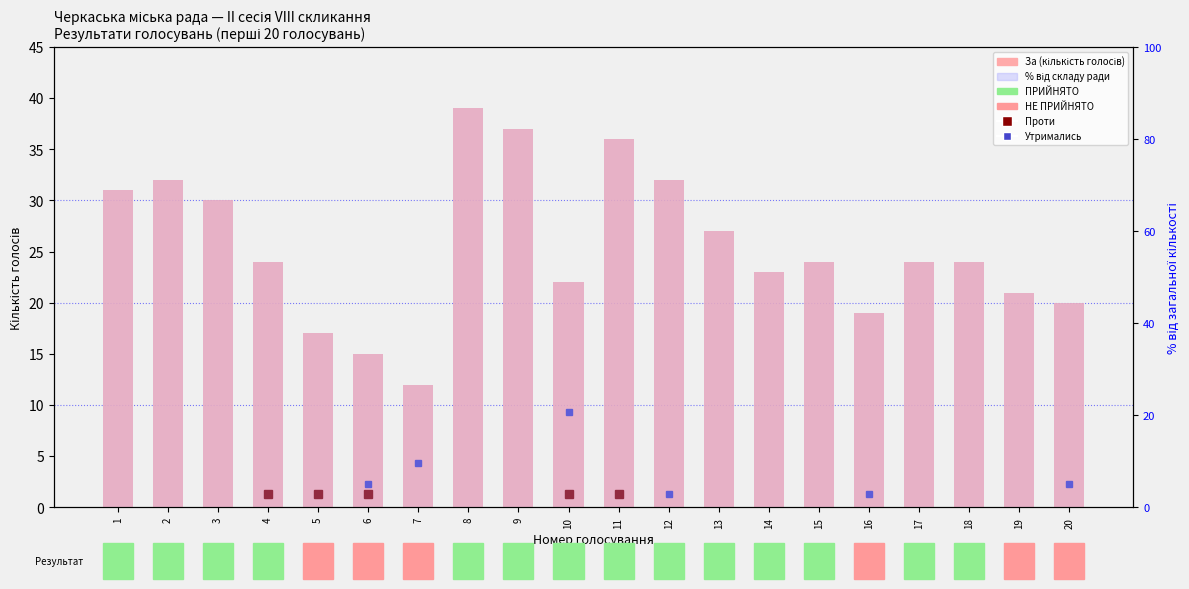

At 16, list the series in order from smallest to largest.

За (For), % За